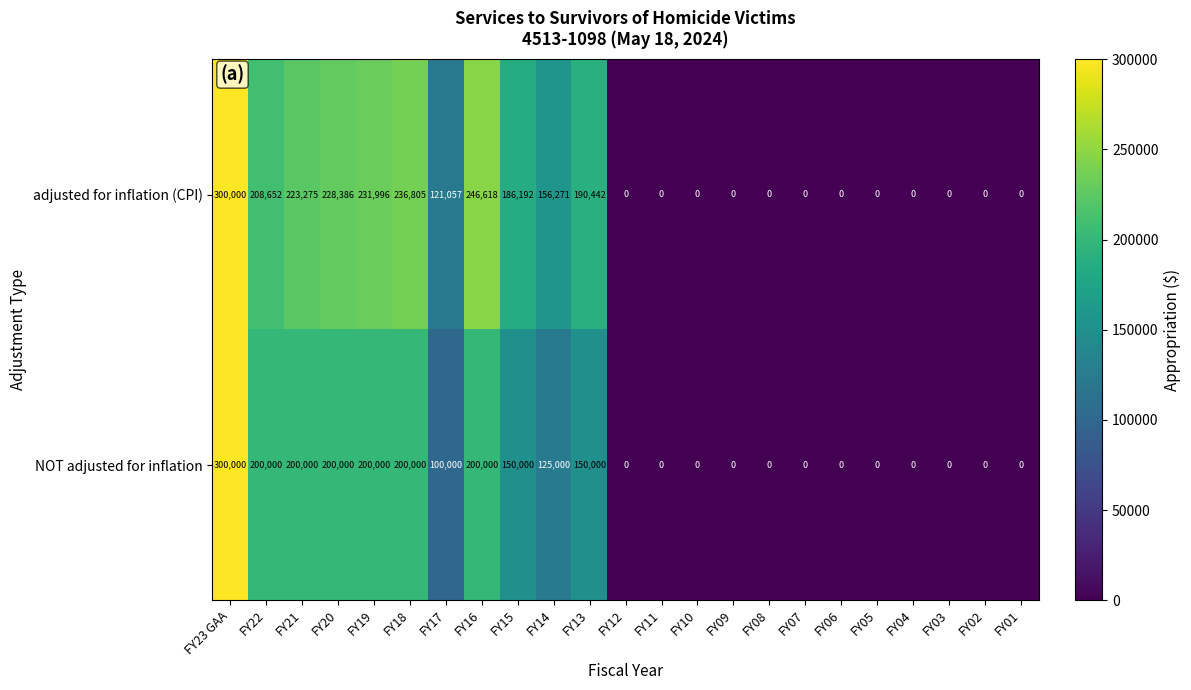

Is it true that NOT adjusted for inflation equals 125000 at FY14?

True